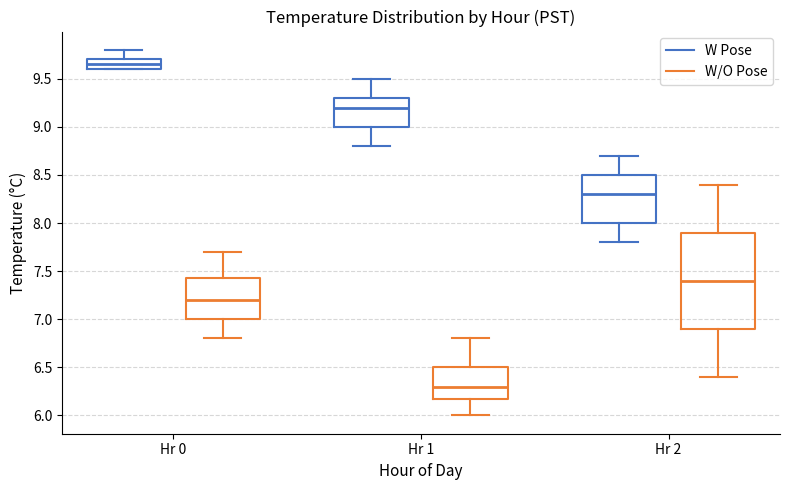

Comparing the boxes themselves (not the whiskers), which one is the tallest?

Hr 2 (W/O Pose)